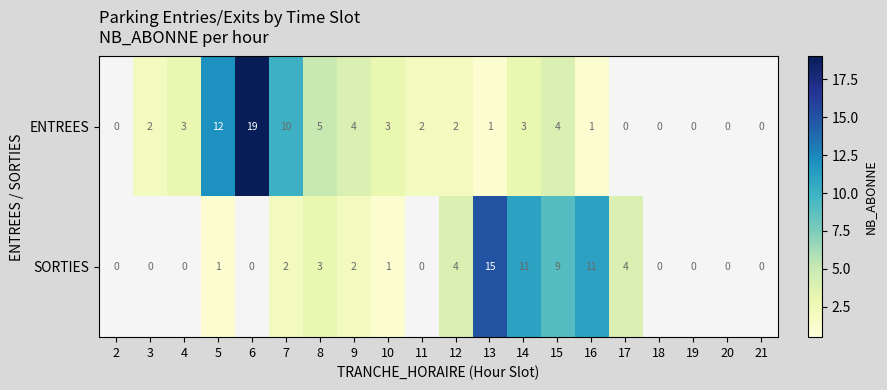

Where is ENTREES nearest to the value 9?

7